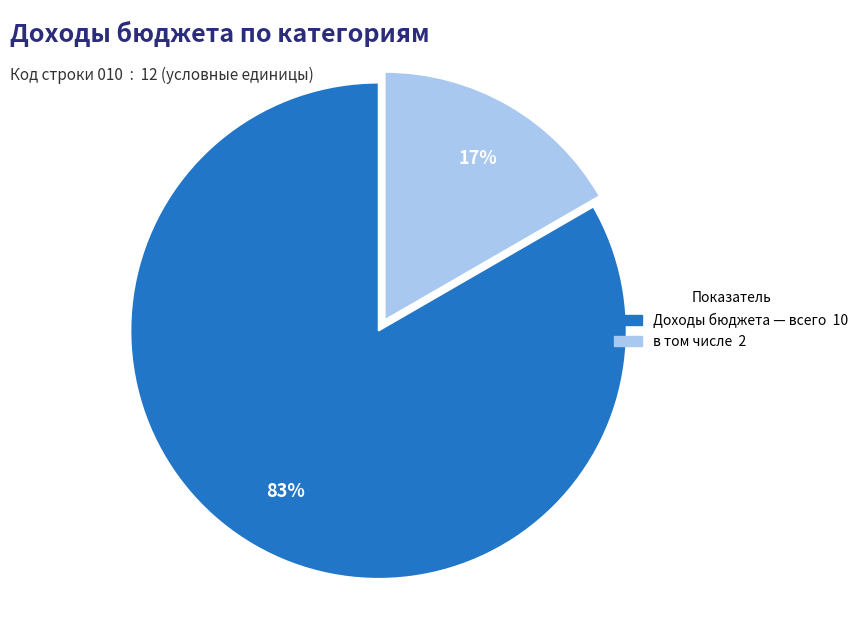

To the nearest percent, what is the combined percentage of в том числе and Доходы бюджета — всего?

100%